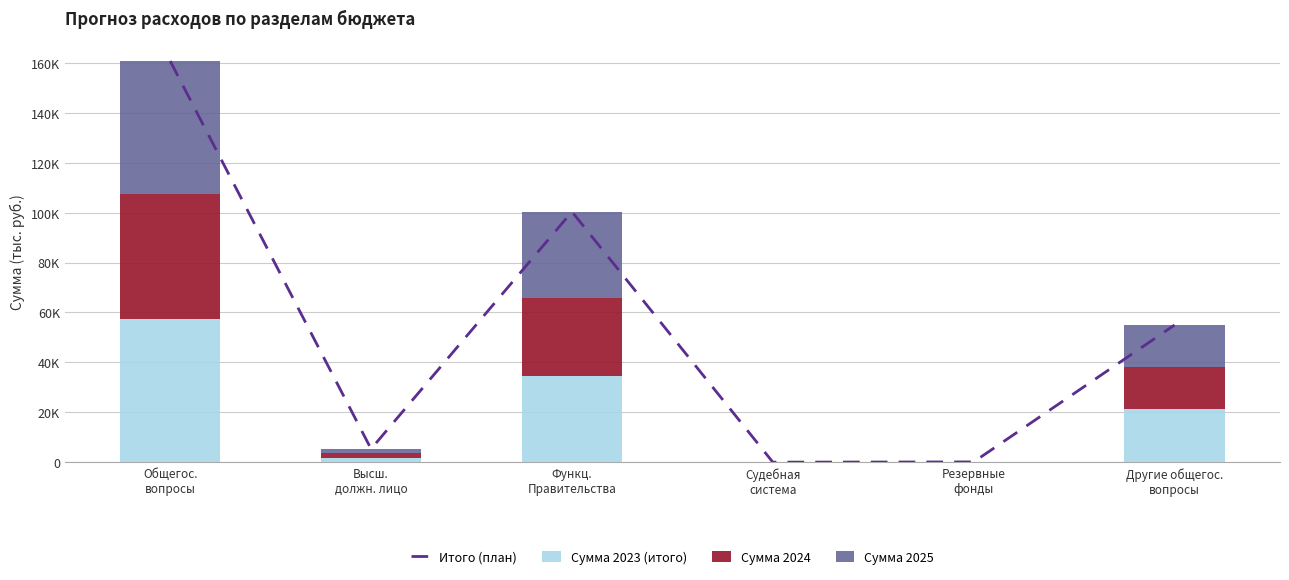

What is the difference between the Сумма 2025 values at Общегос.
вопросы and Другие общегос.
вопросы?

36214.8